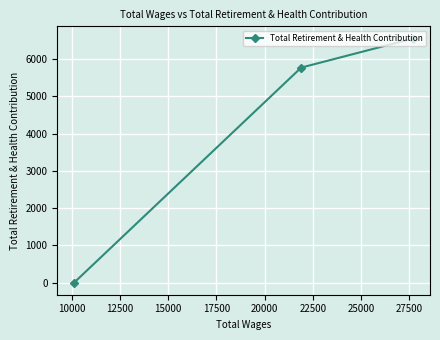

Reading left to right, list all the values displayed in this chart.

0	5774	6555